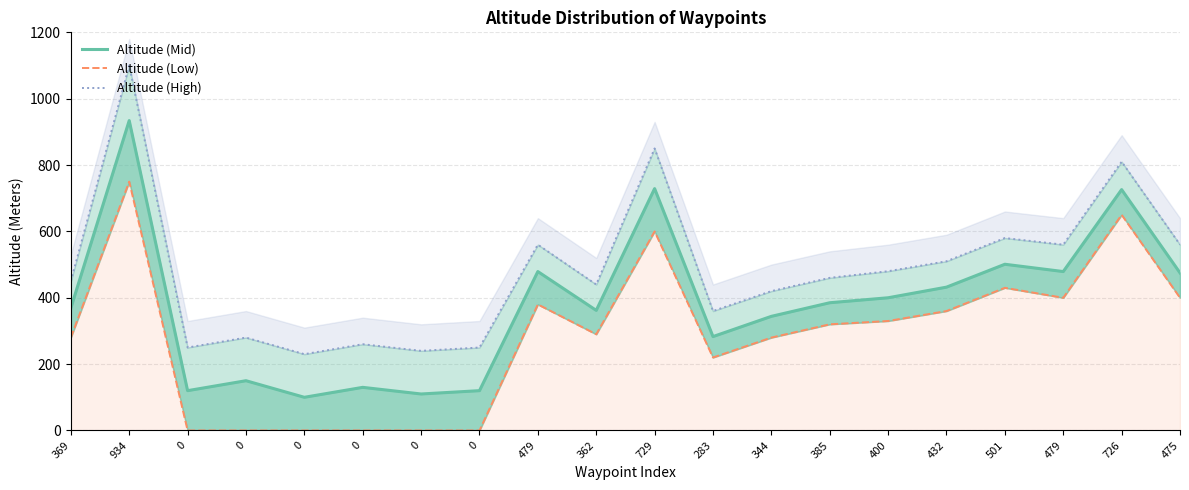

At which label does Altitude (Low) first exceed 320?

934